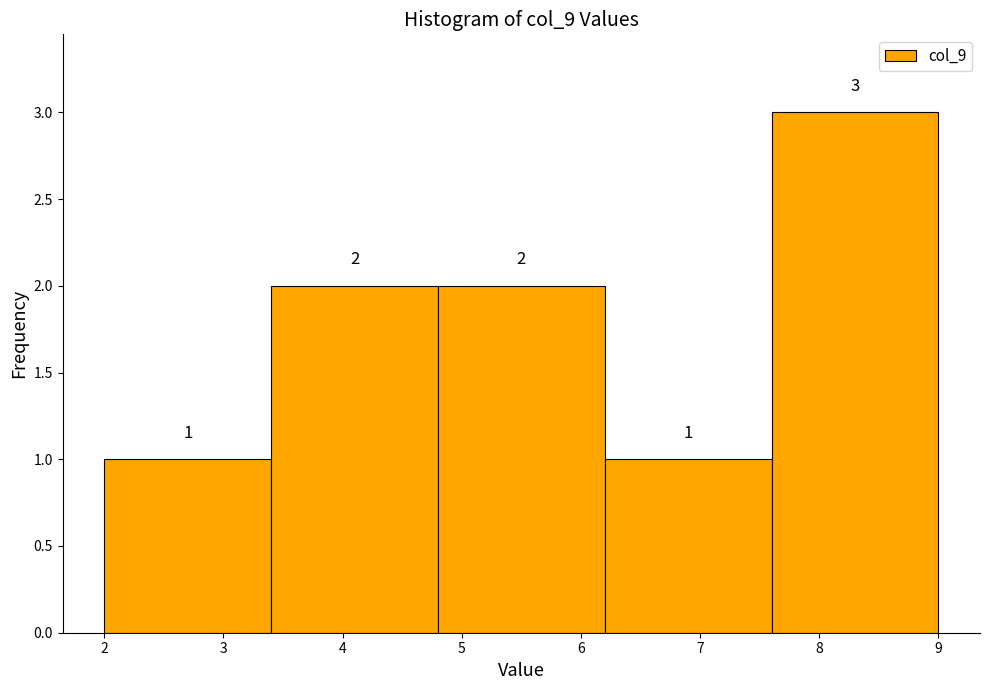

How tall is the bar that spans 4.8 to 6.2 on the x-axis?

2